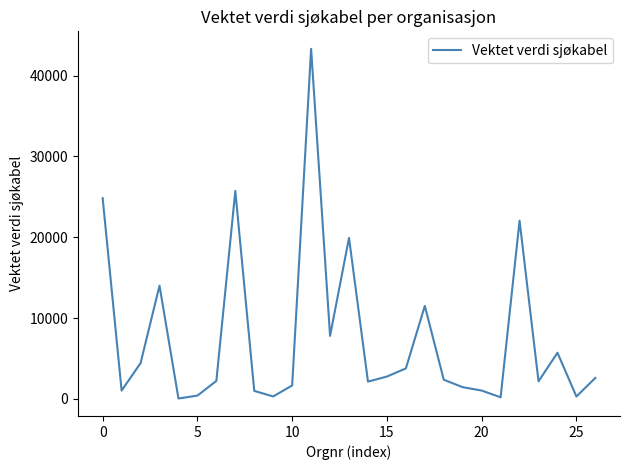

What is the maximum value shown in the chart?

43310.4